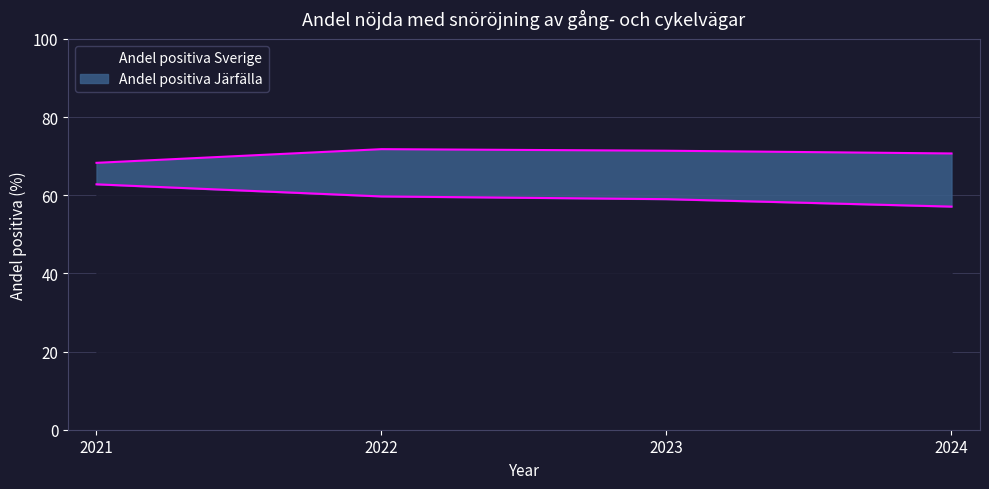

What are all the series names shown in the legend?

Andel positiva Sverige, Andel positiva Järfälla